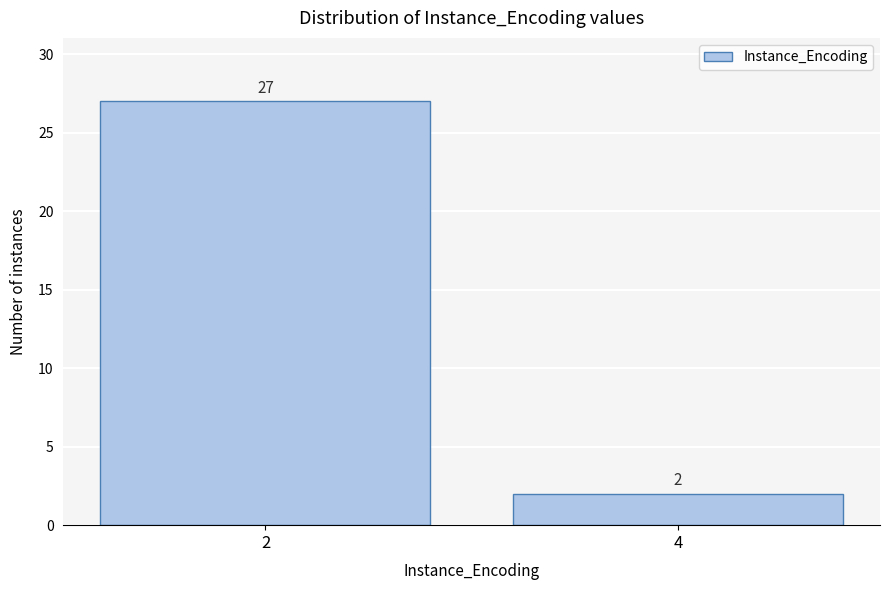

Reading left to right, list all the values displayed in this chart.

2=27	4=2